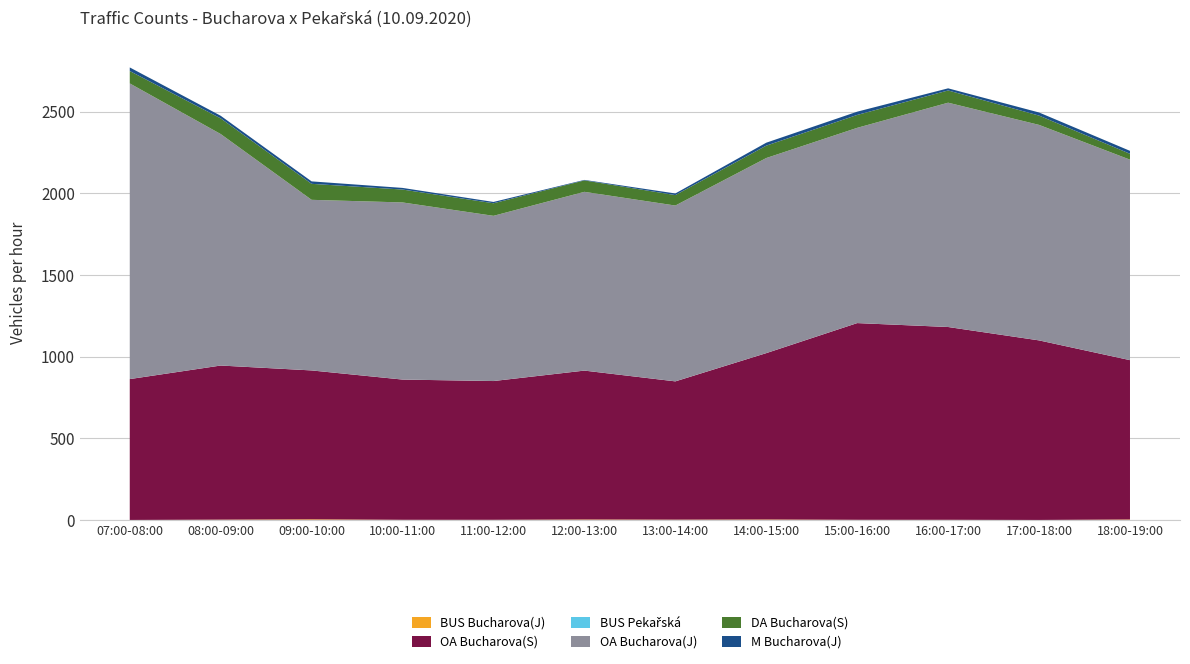

Reading left to right, what are all the values shown in this chart?

BUS Bucharova(J): 0	2	4	1	1	3	2	3	1	1	0	3
OA Bucharova(S): 863	944	912	859	850	912	847	1019	1205	1181	1100	976
BUS Pekařská: 0	0	0	0	0	0	0	0	0	0	0	0
OA Bucharova(J): 1811	1418	1045	1085	1012	1095	1077	1195	1196	1374	1320	1228
DA Bucharova(S): 76	96	98	79	77	70	64	76	79	75	57	36
M Bucharova(J): 22	16	15	10	8	3	10	18	20	13	19	18